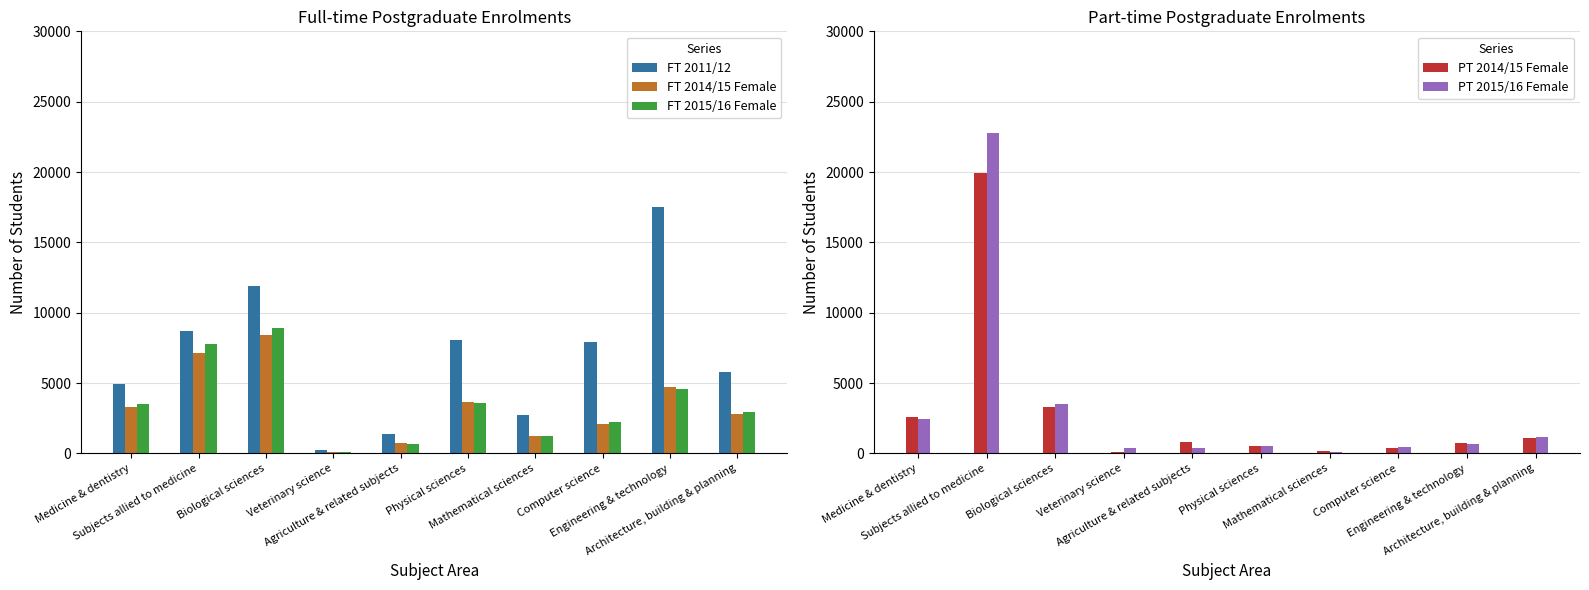

Which has a higher value, Subjects allied to medicine or Veterinary science?

Subjects allied to medicine